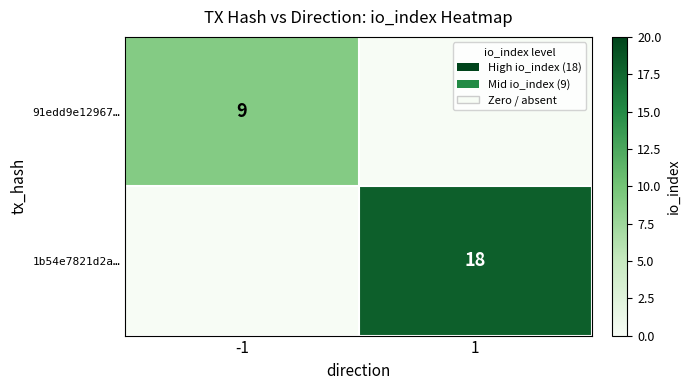

At which category is the sum across all series the highest?

1